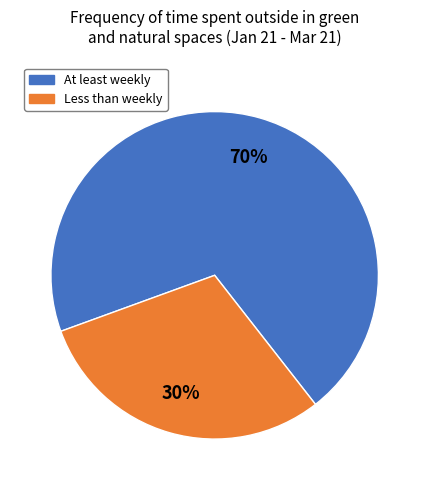

To the nearest percent, what is the average slice percentage?

50%